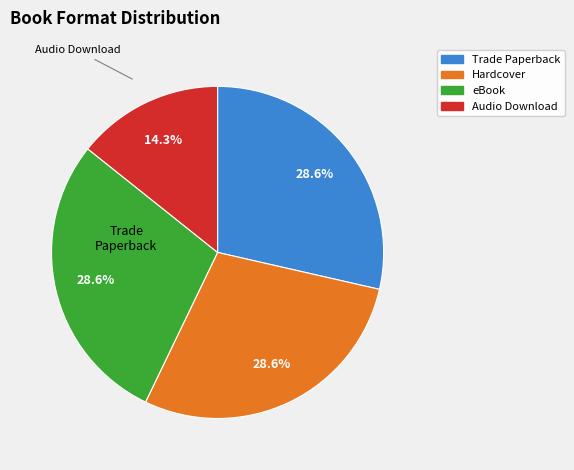

Is there any slice that represents more than half of the pie?

No